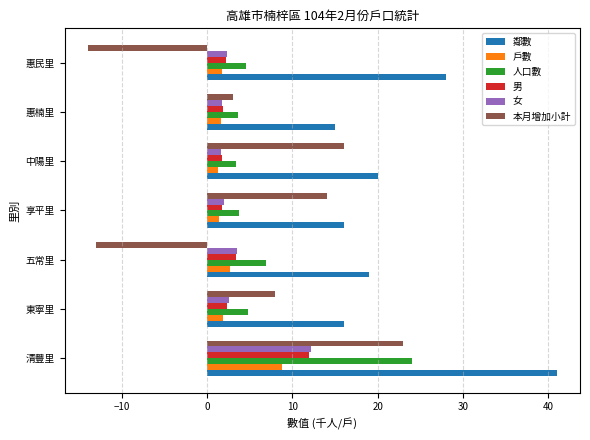

At which category is the sum across all series the highest?

清豐里